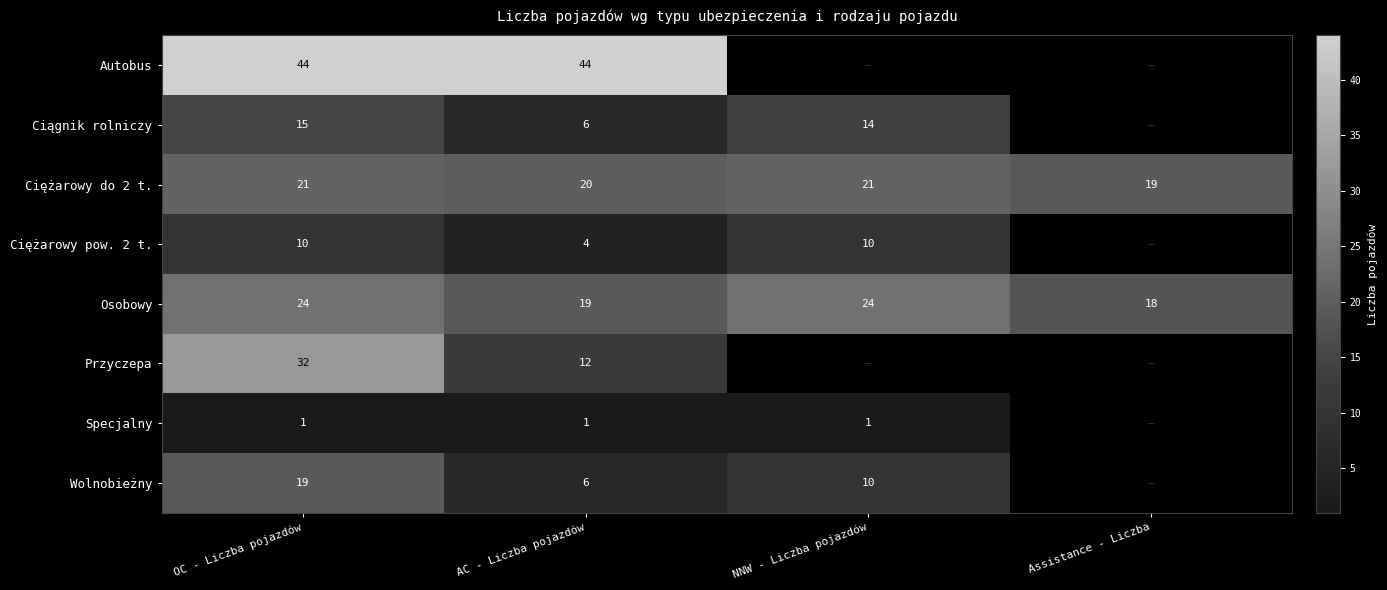

True or false: Wolnobieżny has a value of 9 at OC - Liczba pojazdów.

False